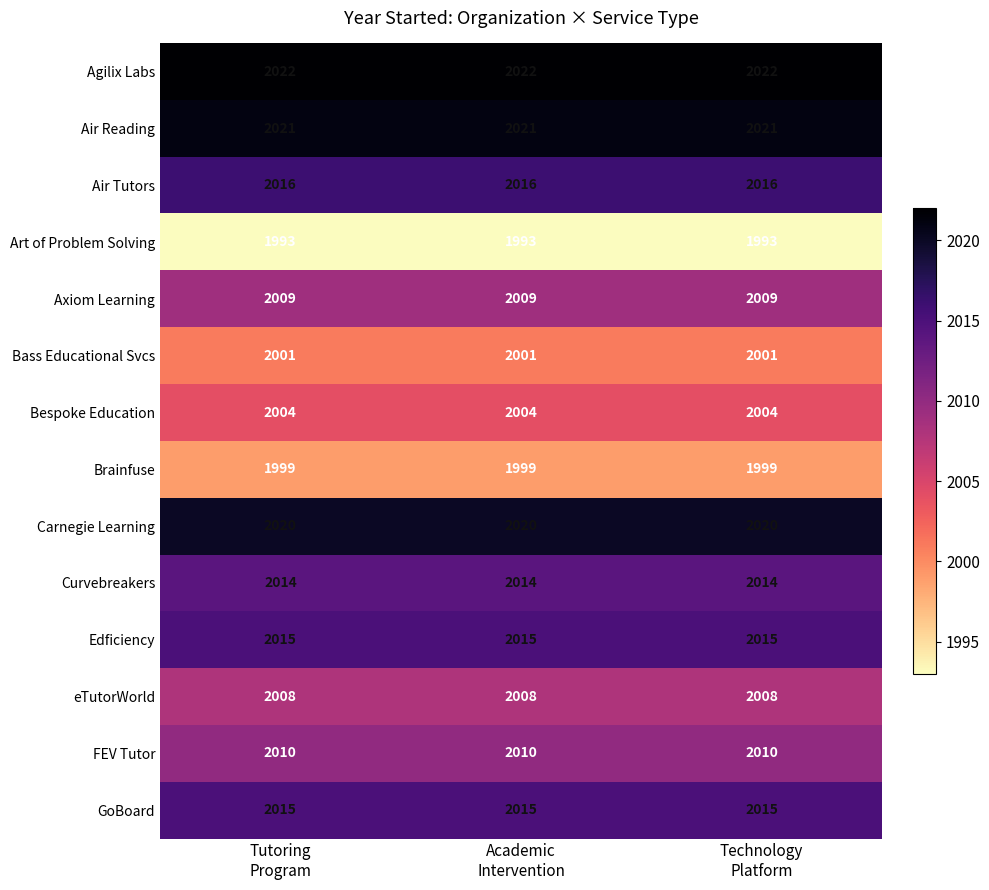

What is the average value of the Bespoke Education series?

2004